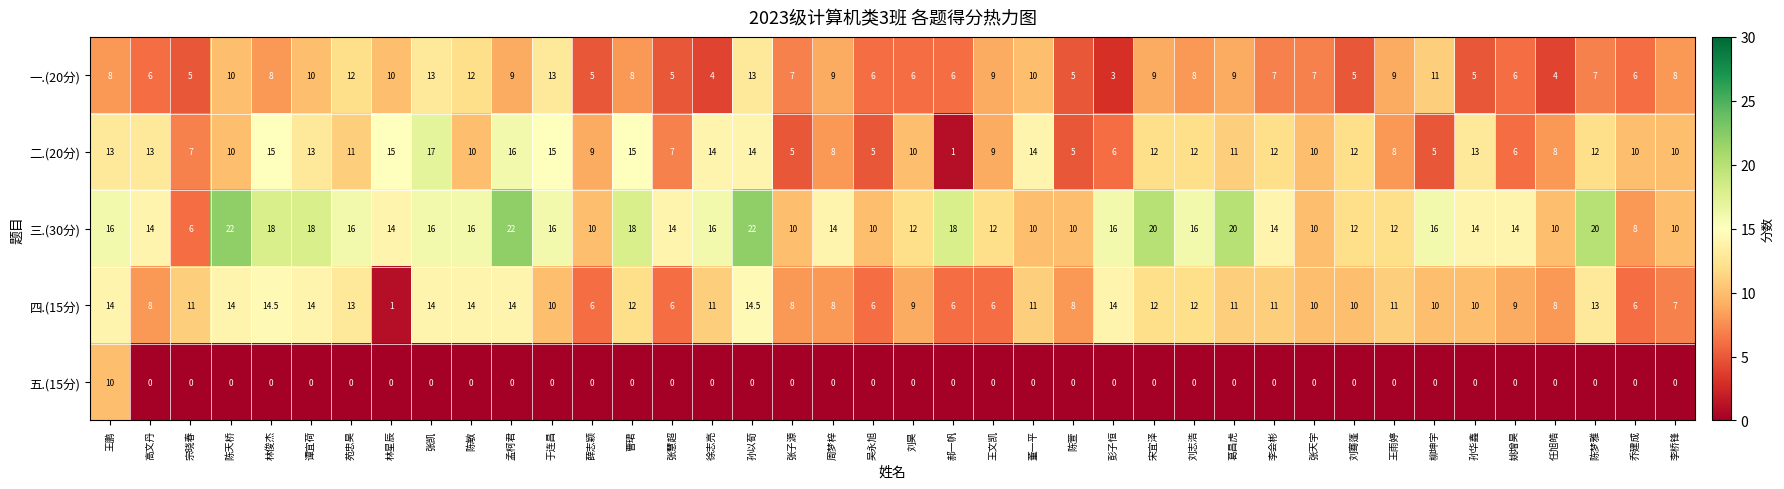

What is the average value of the 一.(20分) series?

7.8